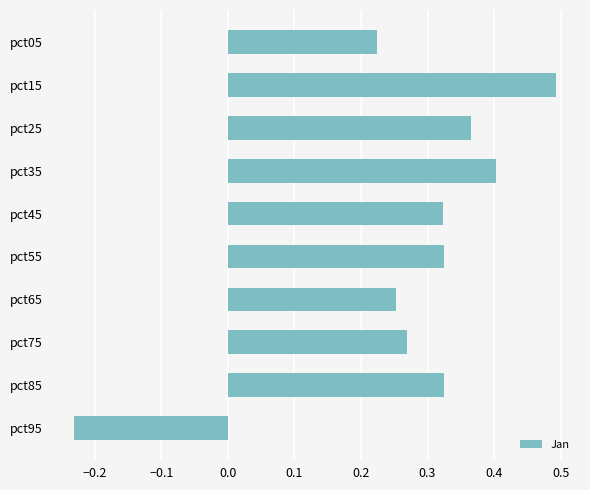

How many bars are there in total?

10